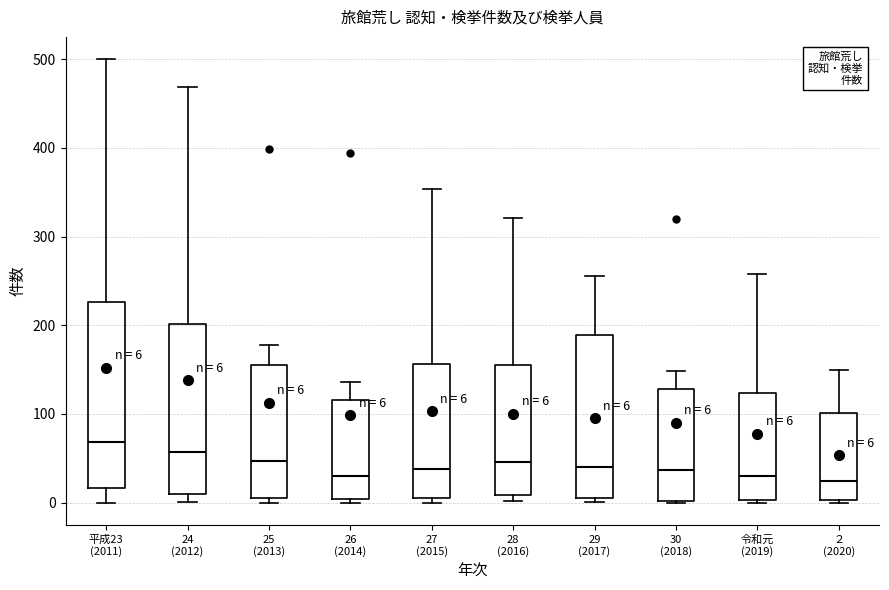

Which box has the highest median line?

平成23 (2011)